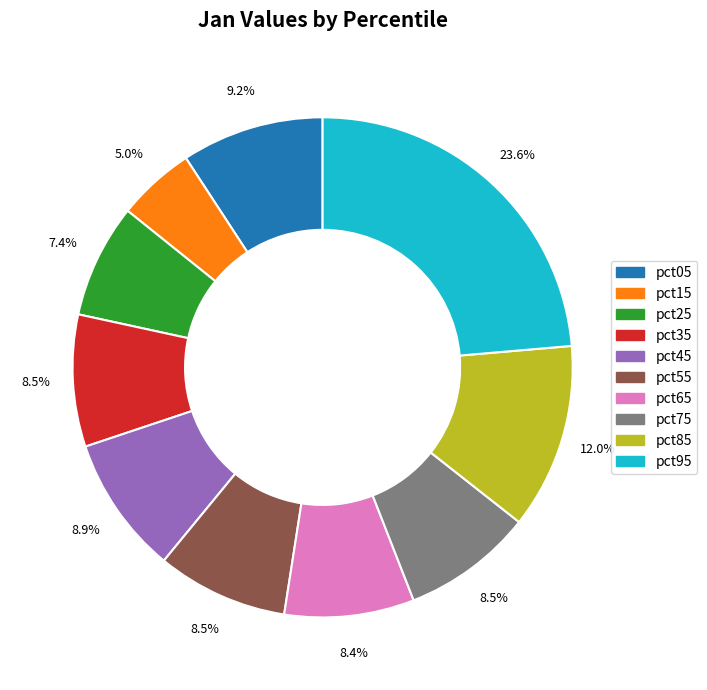

What percentage is the pct25 slice, to the nearest percent?

7%